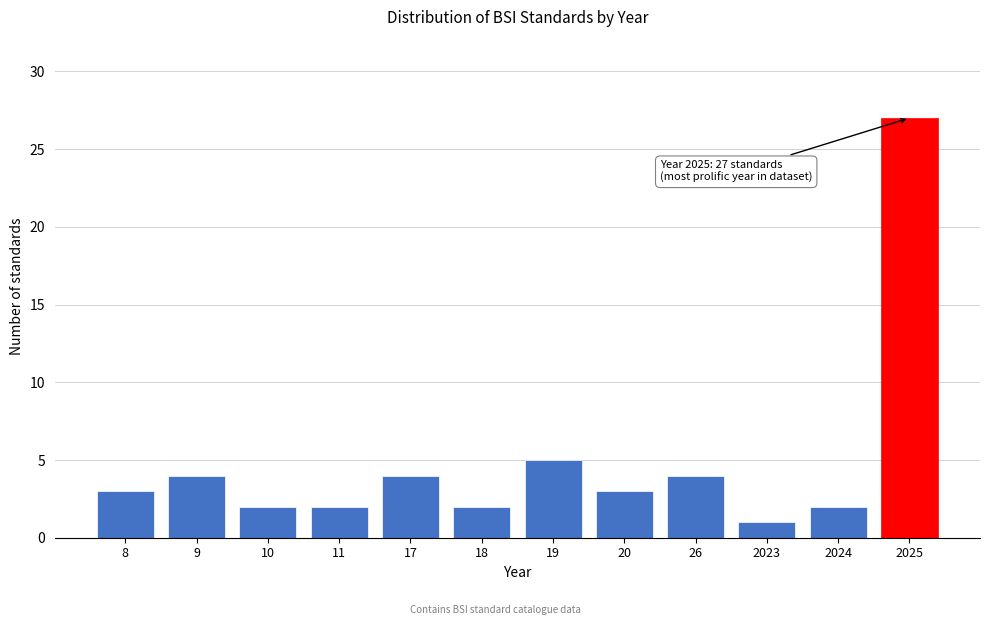

Reading left to right, extract all data points from this chart.

3	4	2	2	4	2	5	3	4	1	2	27